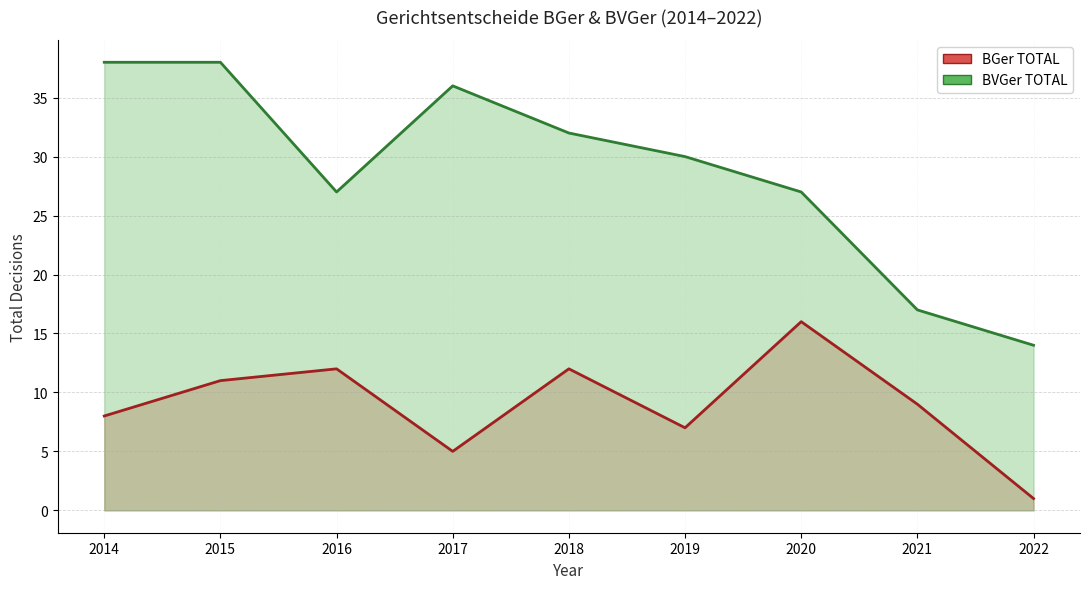

At 2021, list the series in order from largest to smallest.

BVGer TOTAL (line), BGer TOTAL (line)